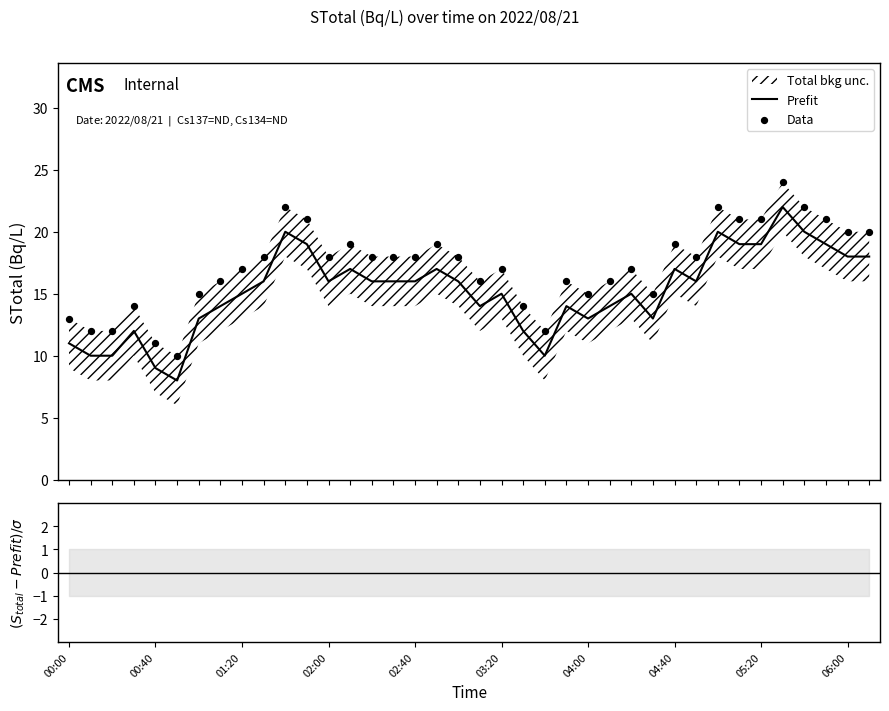

What is the maximum value for Prefit?

22